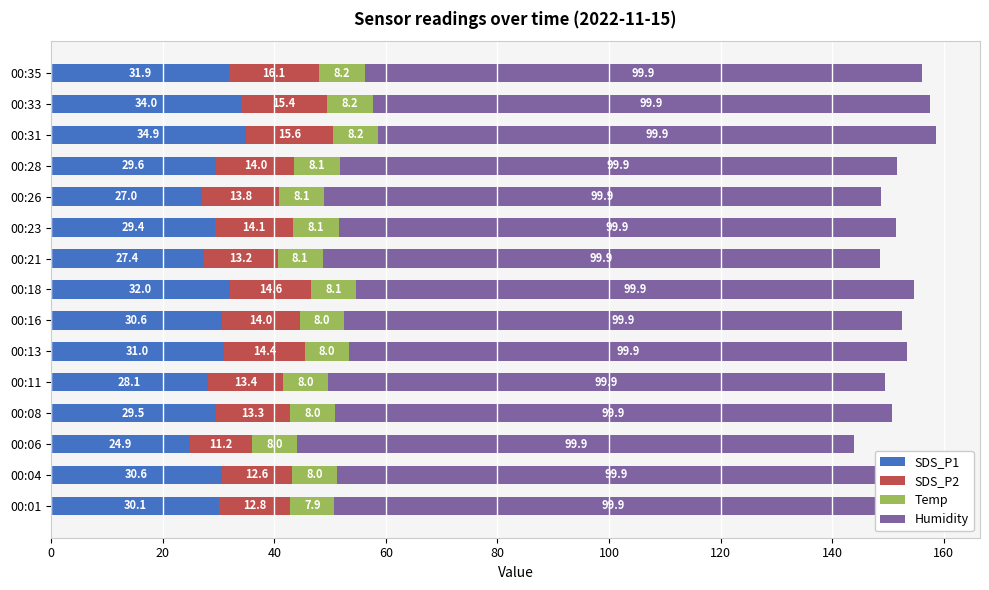

What is the difference between the highest and lowest values at 120?

30.0